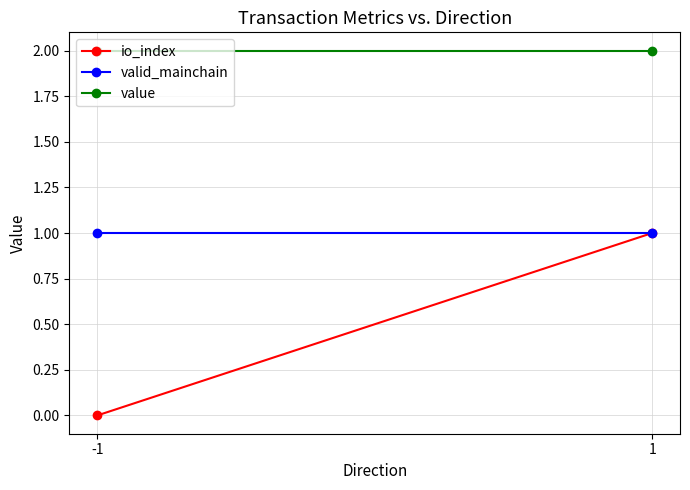

Reading left to right, transcribe all the data shown in this chart.

io_index: -1=0.0	1=1.0
valid_mainchain: -1=1.0	1=1.0
value: -1=2.0	1=2.0